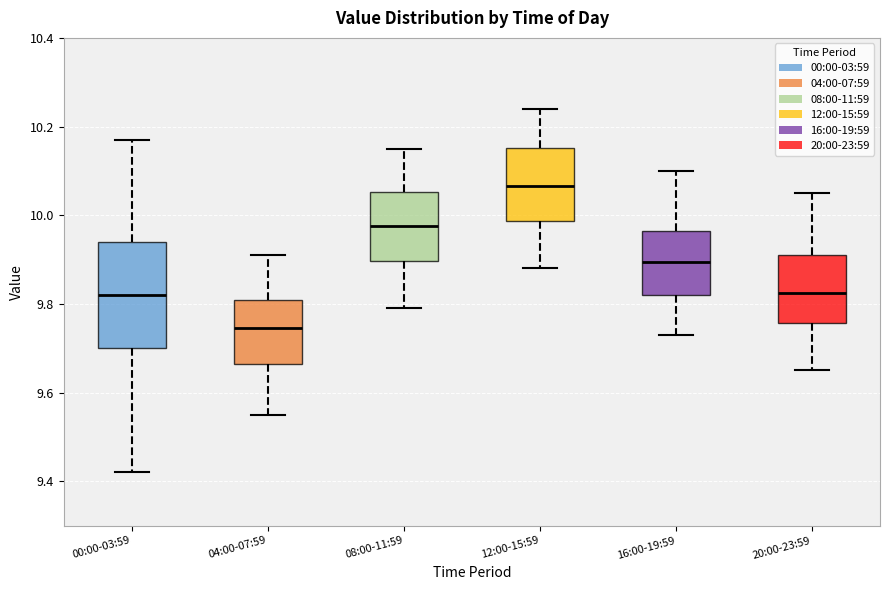

Which box is the tallest, from its lower edge to its upper edge?

00:00-03:59